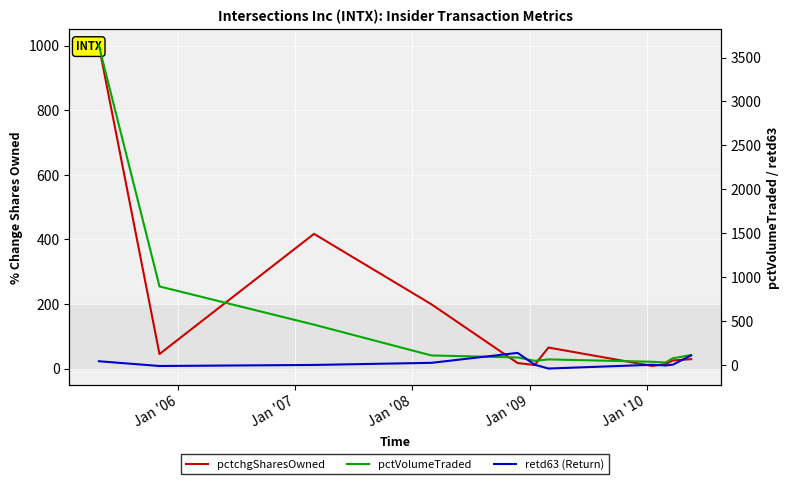

Where do pctVolumeTraded and retd63 (Return) first cross each other?

Jan '08 and Jan '09